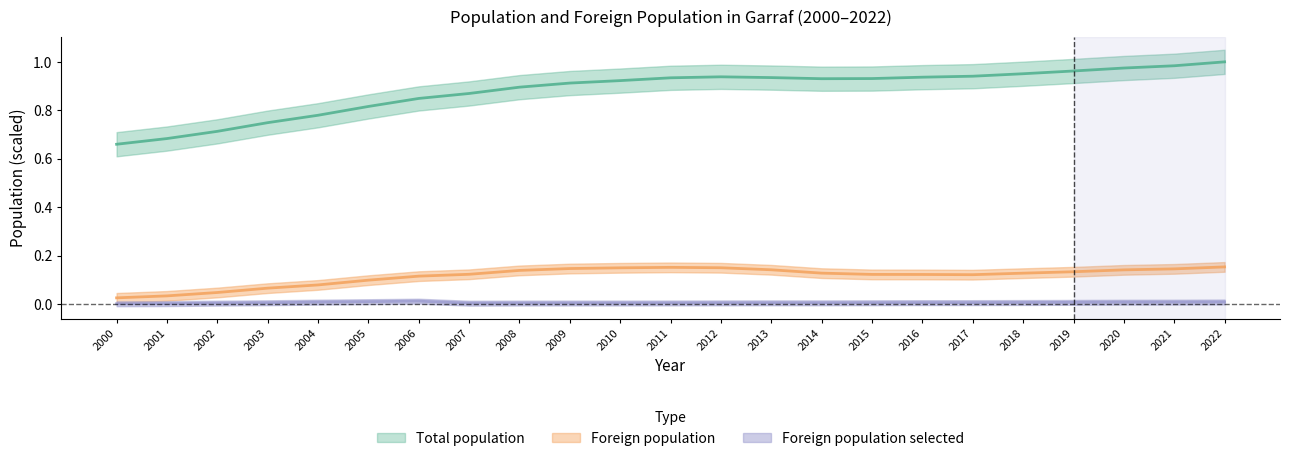

At which category does Foreign population reach its first local valley?

2017